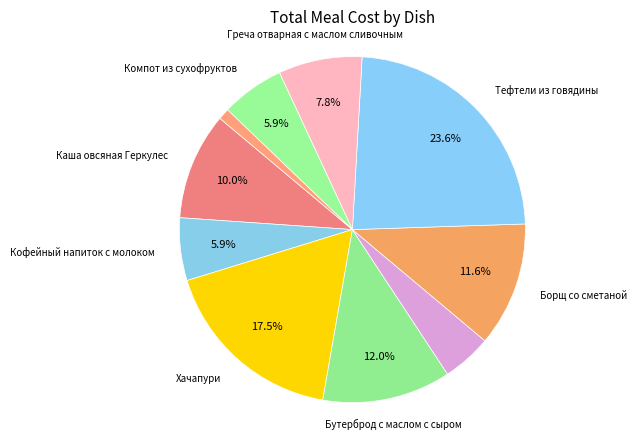

How many segments does this pie chart have?

10